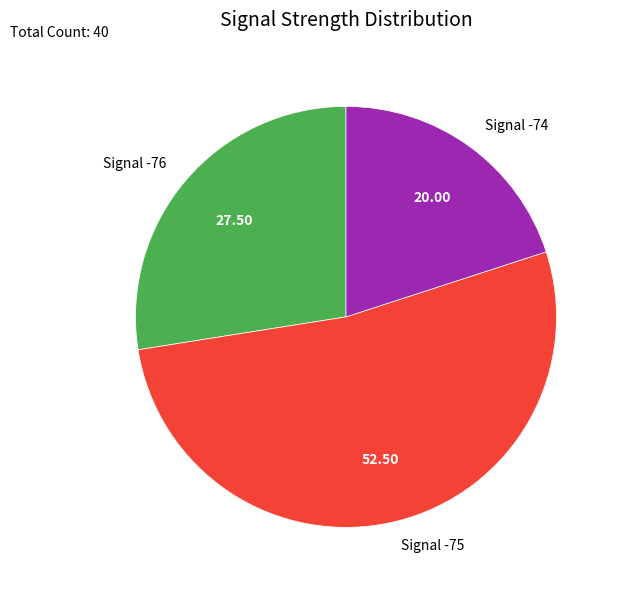

Count the number of slices in the pie.

3